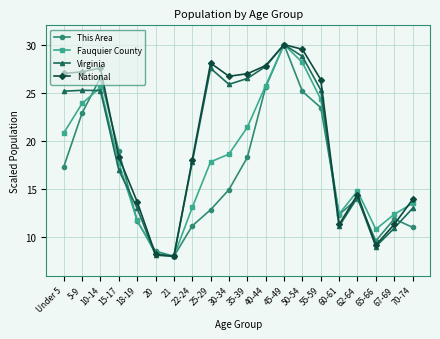

What is the spread (max minus min) of values at 70-74?

2.9